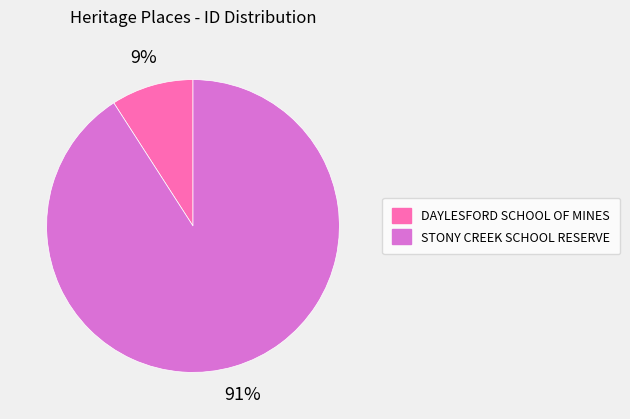

What is the smallest slice in the pie chart?

DAYLESFORD SCHOOL OF MINES